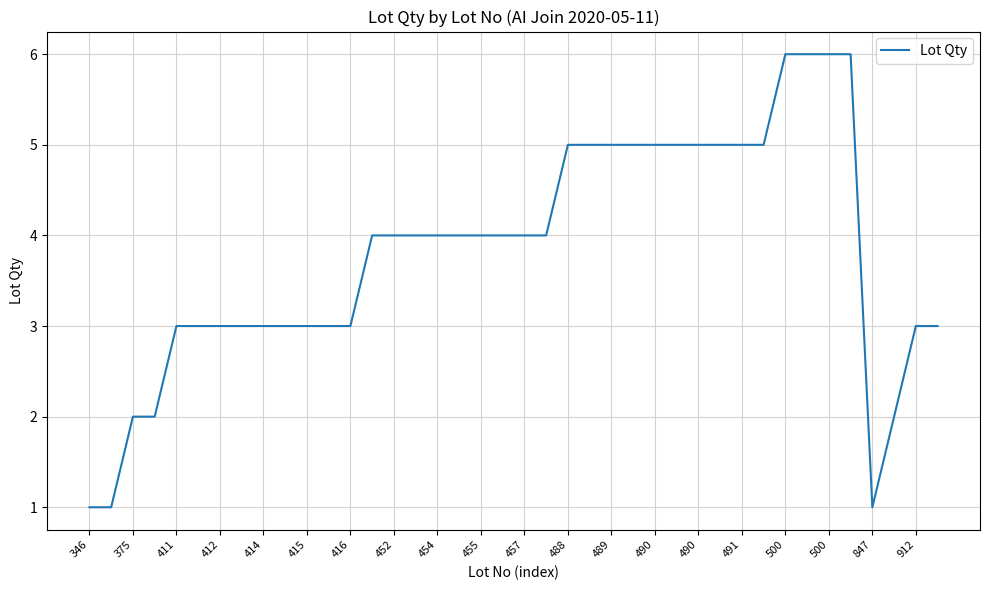

What is the difference between the maximum and minimum values?

5